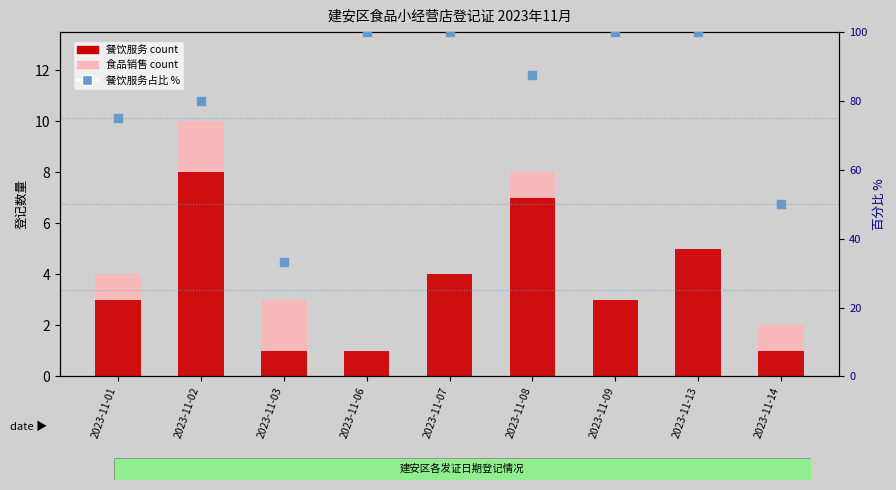

Which series contains the lowest Y value?

食品销售 (叠加)